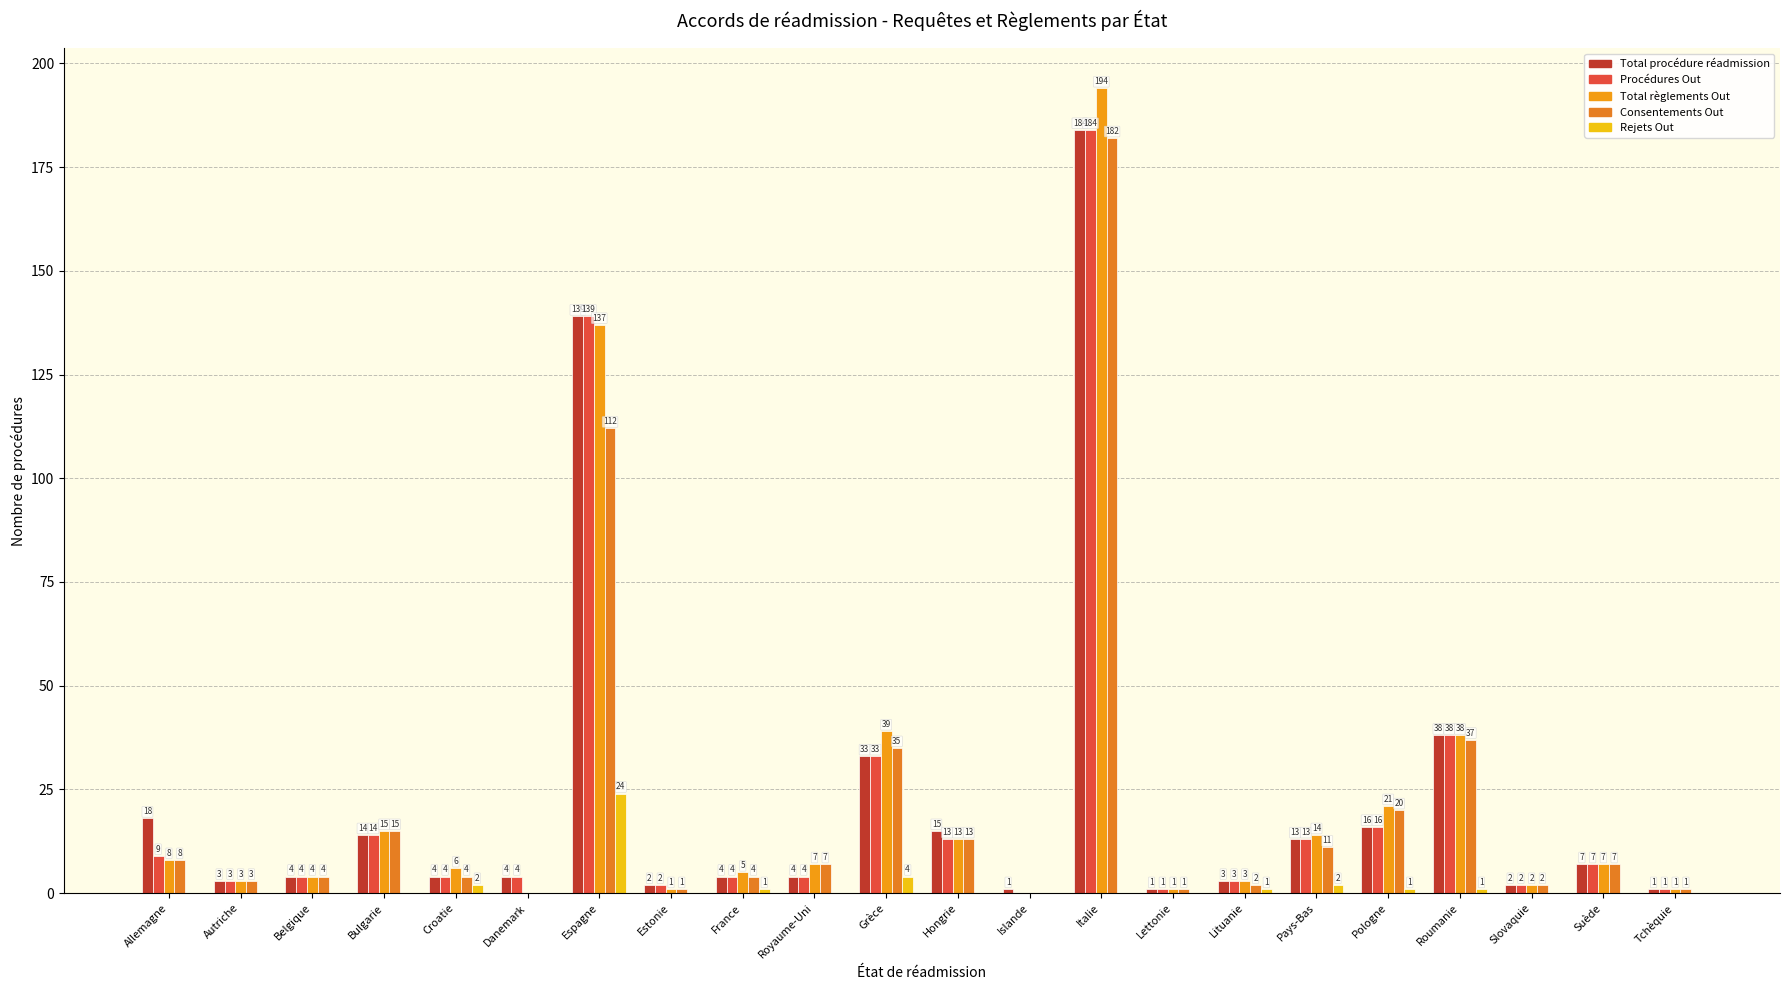

How many groups of bars are there?

22